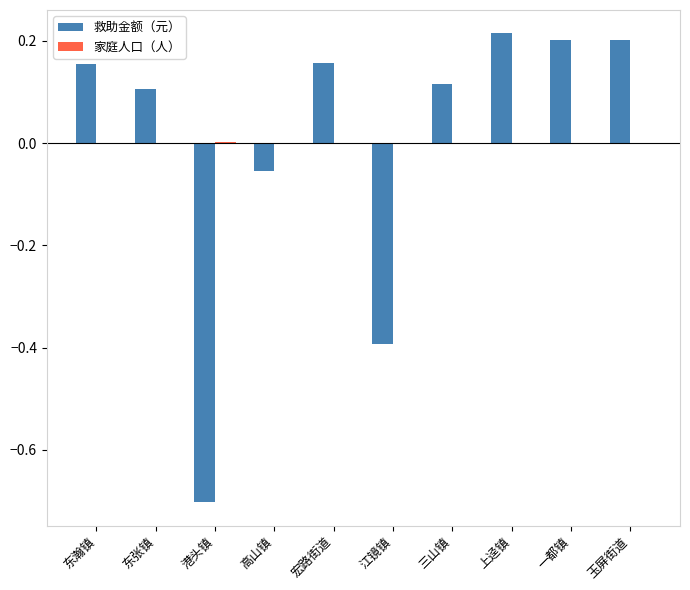

Is it true that 救助金额（元） equals 0.4 at 玉屏街道?

False